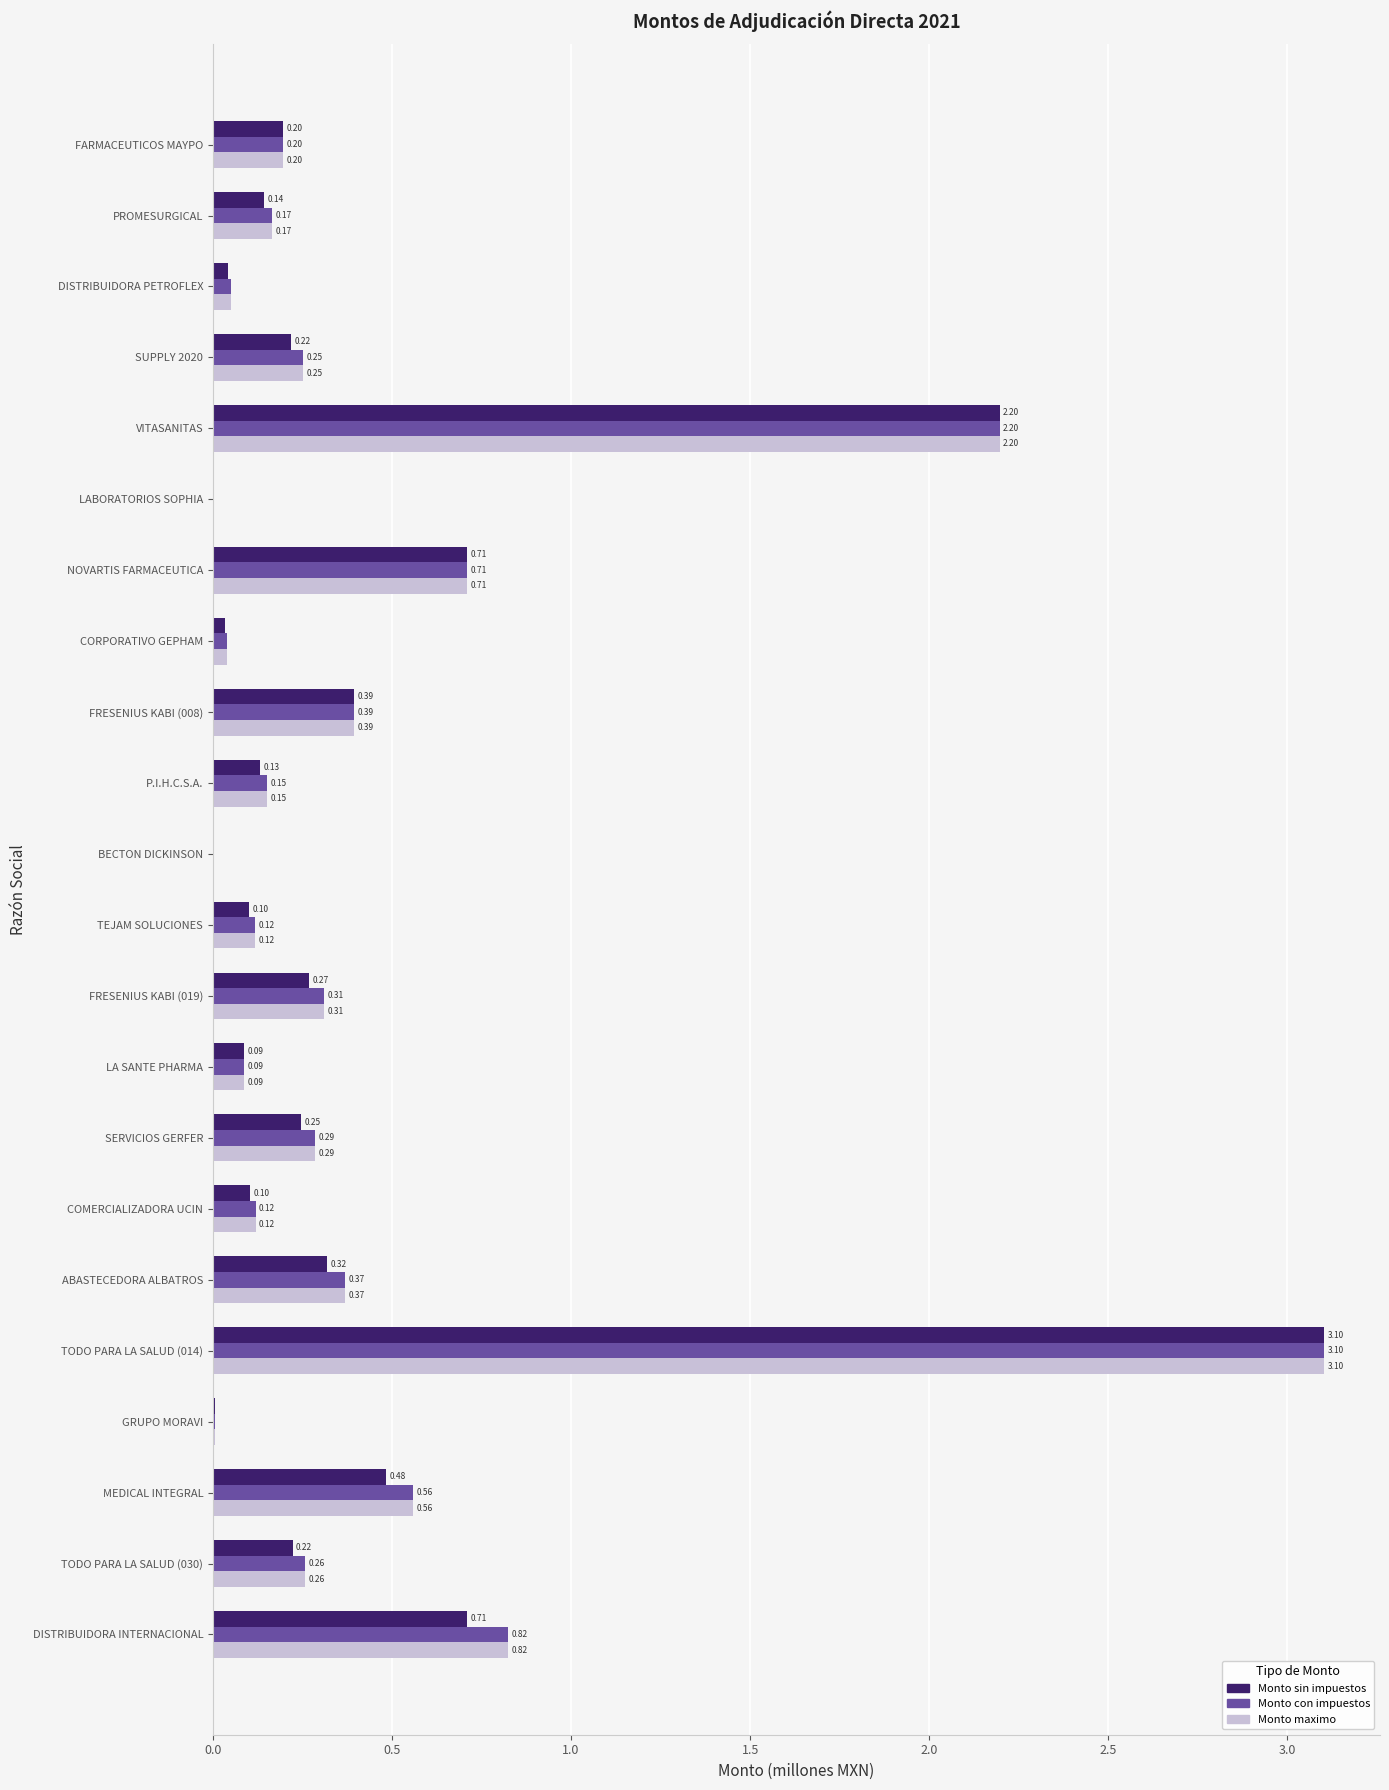

At which category is the sum across all series the highest?

TODO PARA LA SALUD (014)